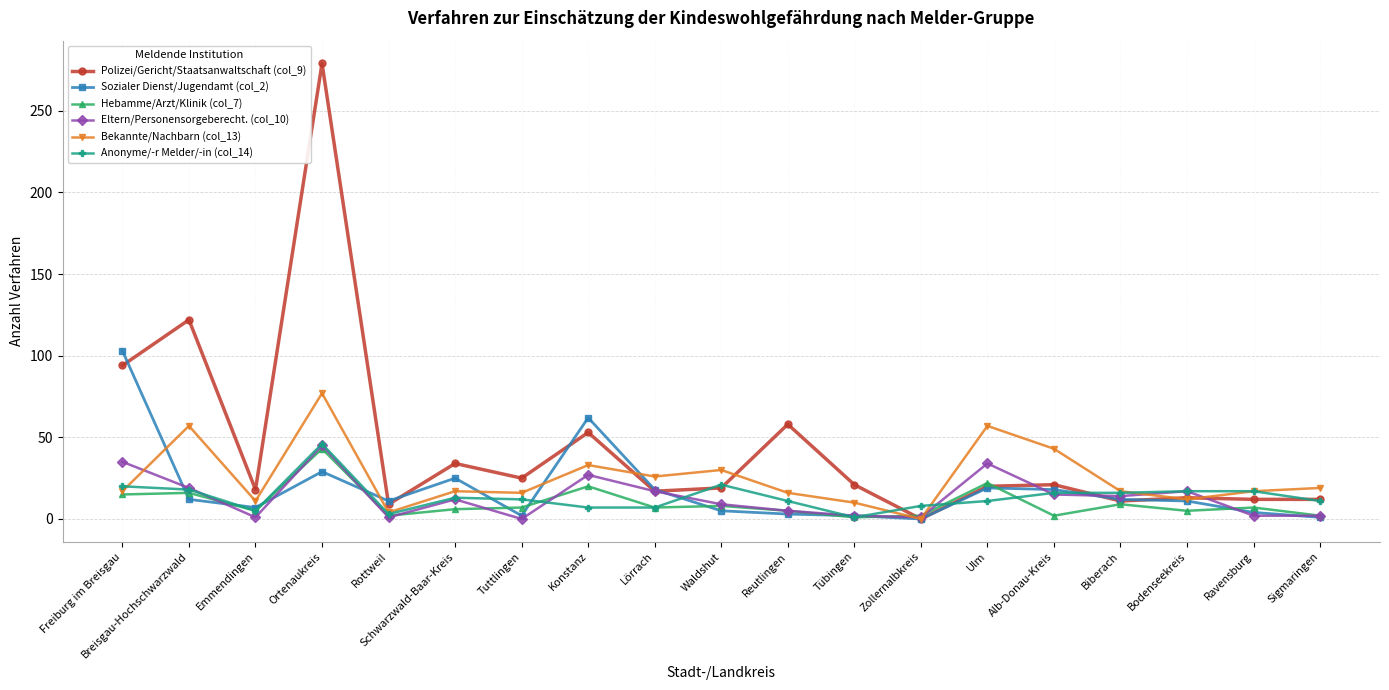

The value of Sozialer Dienst/Jugendamt (col_2) at Ortenaukreis is 41. True or false?

False